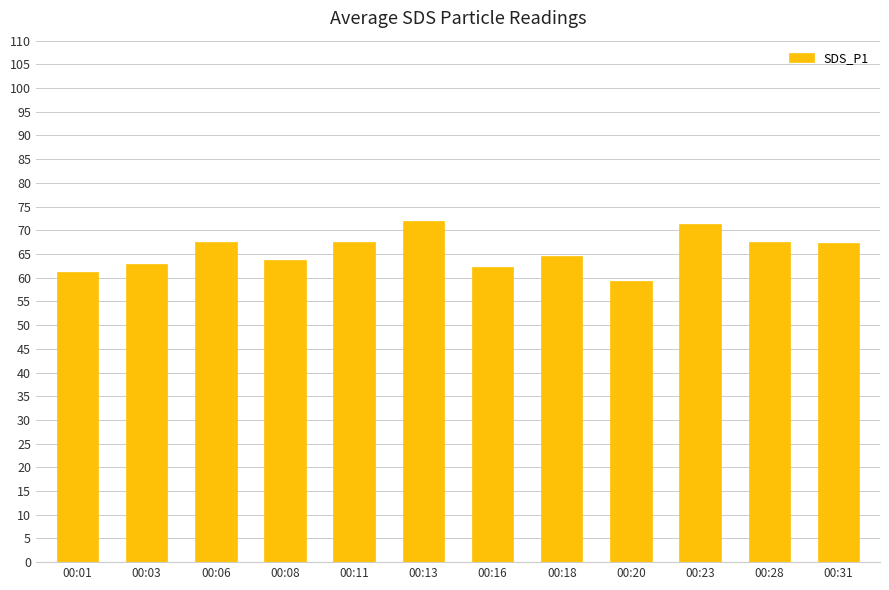

Count the number of data series in this chart.

1